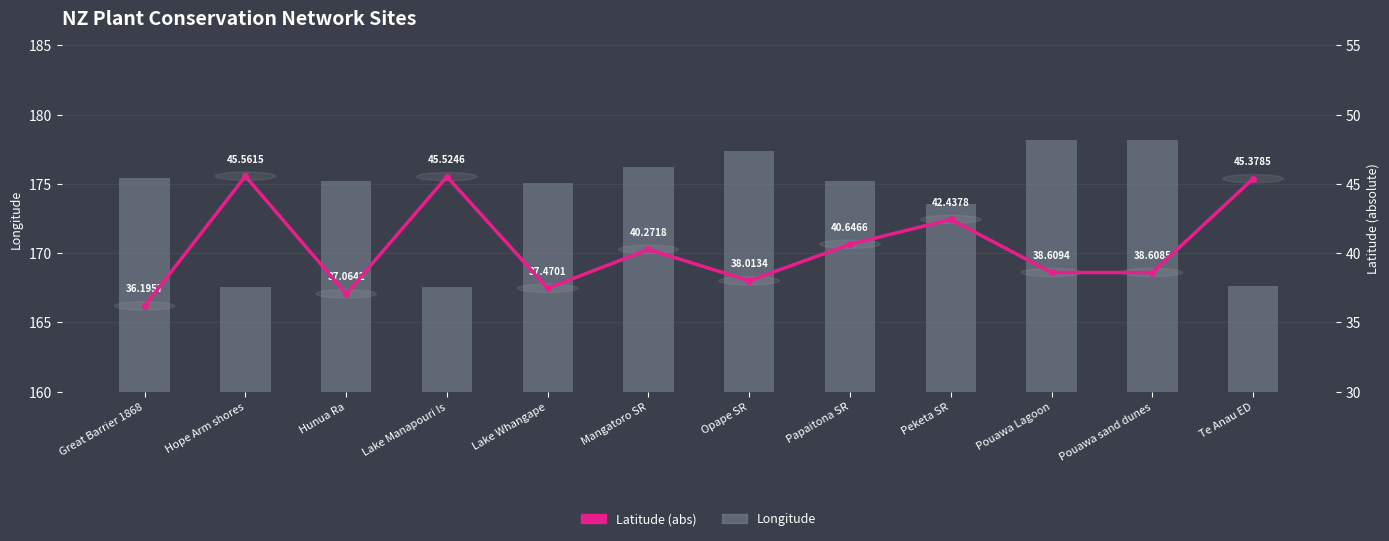

What value does the Longitude series have at Pouawa sand dunes?

178.2